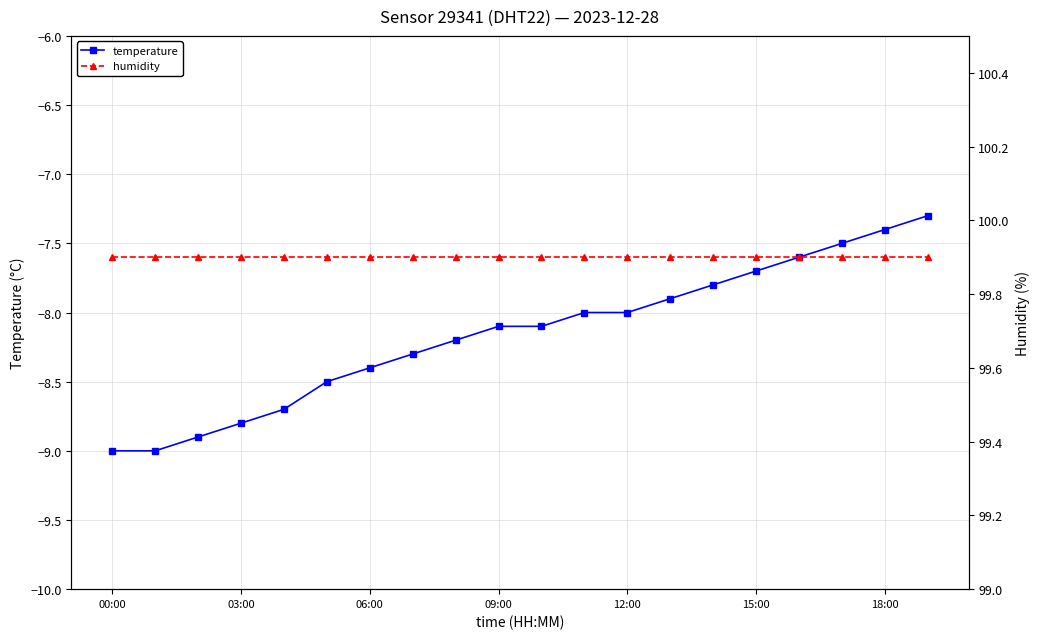

Does the chart have visible grid lines?

Yes